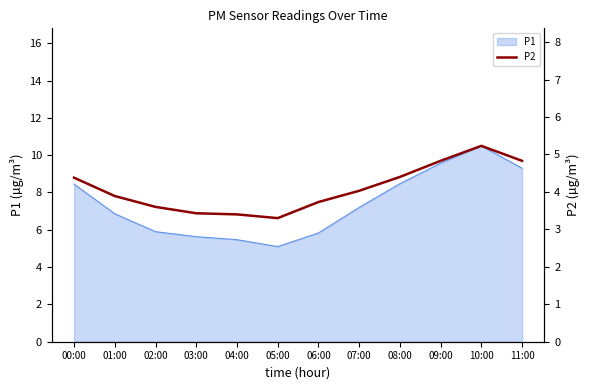

Does the chart display data point markers on the line(s)?

No